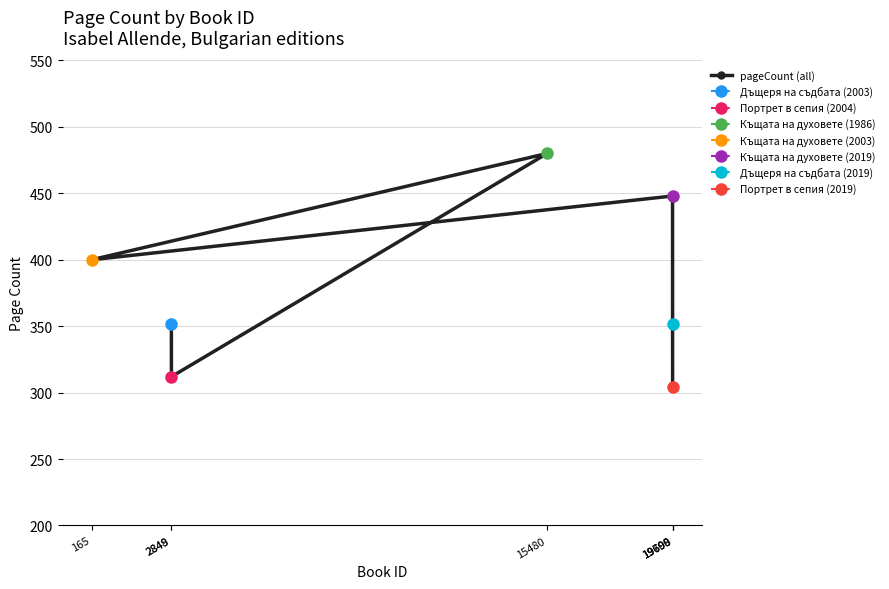

Where is the first local minimum?

2849